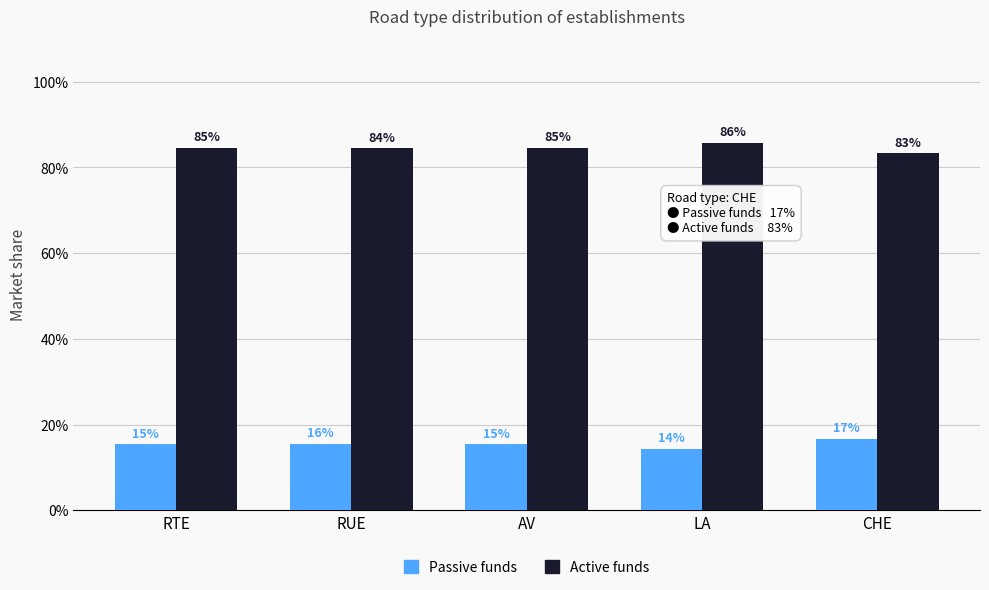

What are all the series names shown in the legend?

Passive funds, Active funds